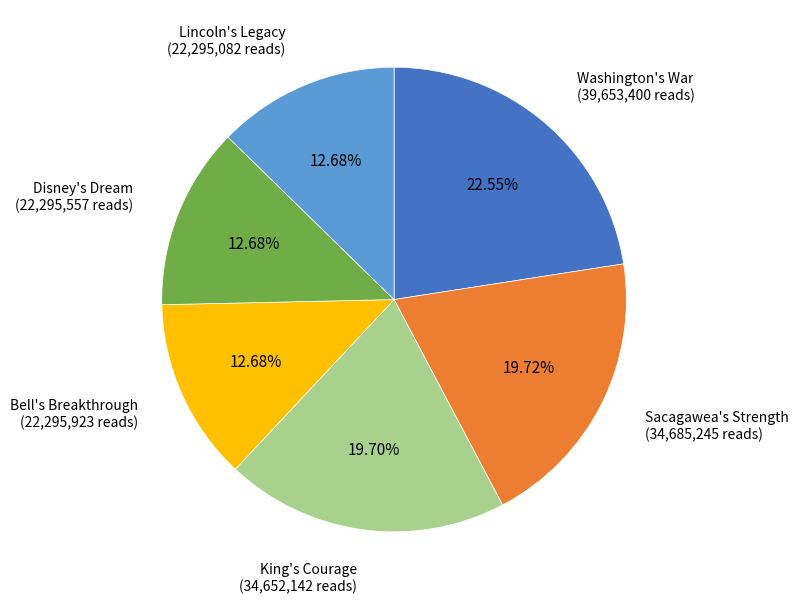

Which slice is the largest?

Washington's War